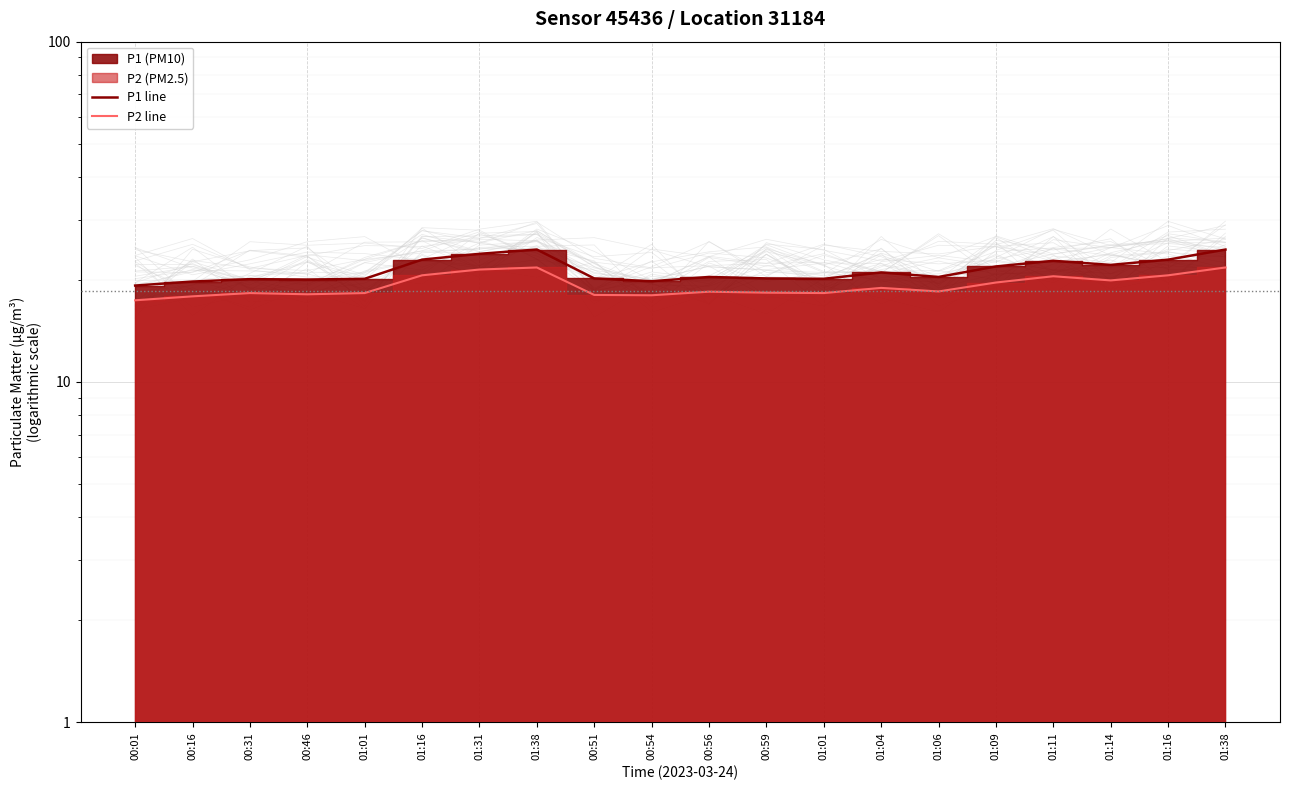

In P1 line, how many points are higher than both neighbors (excluding endpoints)?

5